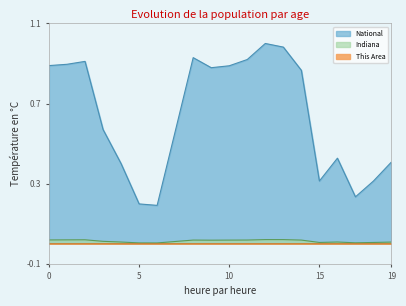

True or false: This Area and Indiana cross at least once.

False